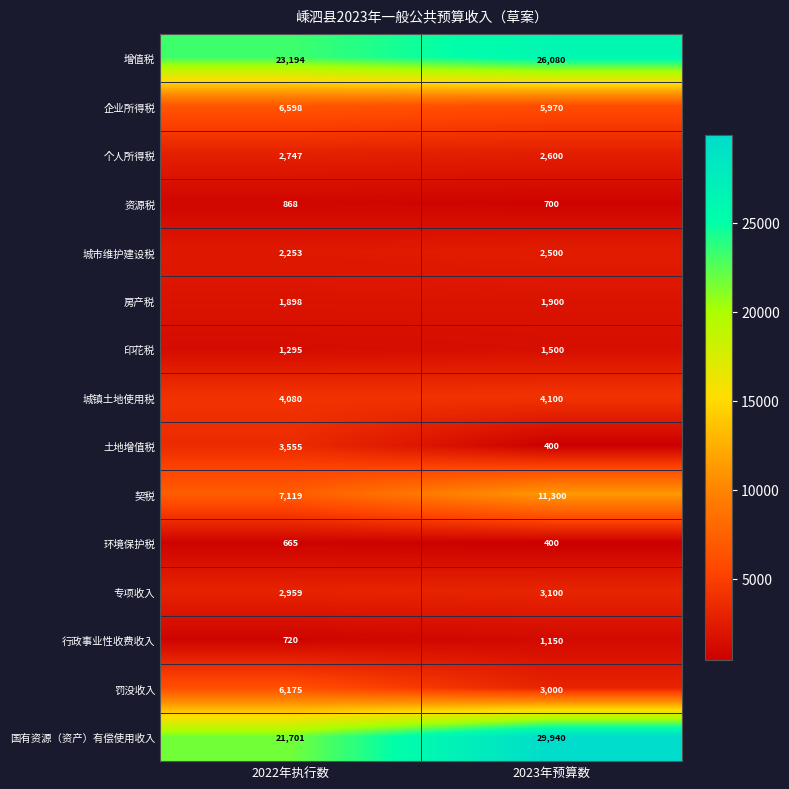

What is the sum of the 土地增值税 values at 2023年预算数 and 2022年执行数?

3955